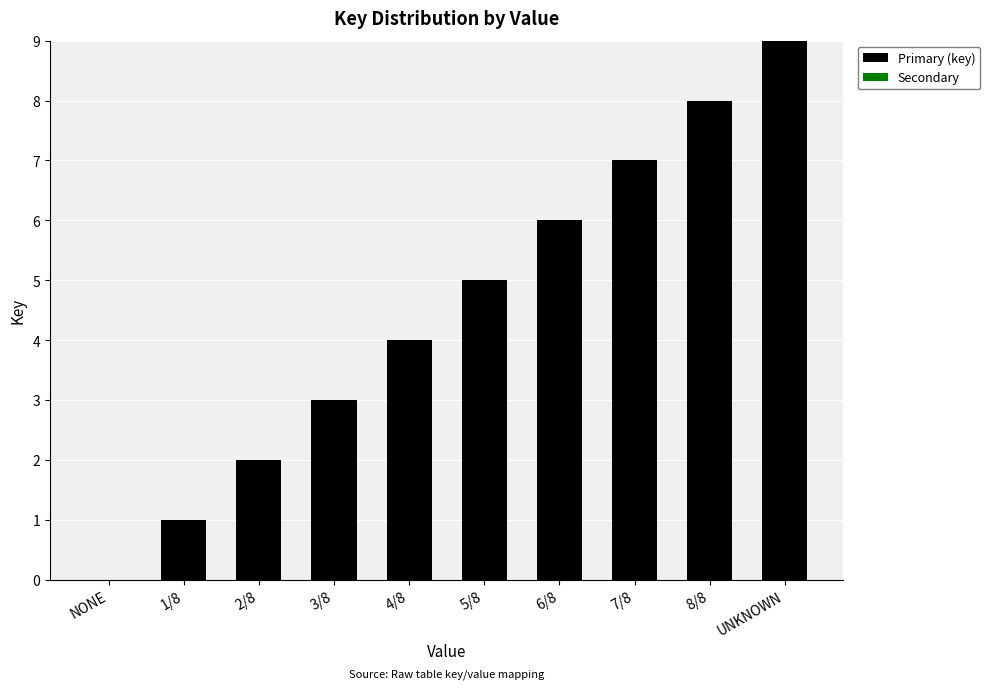

What is the sum of all values?

45